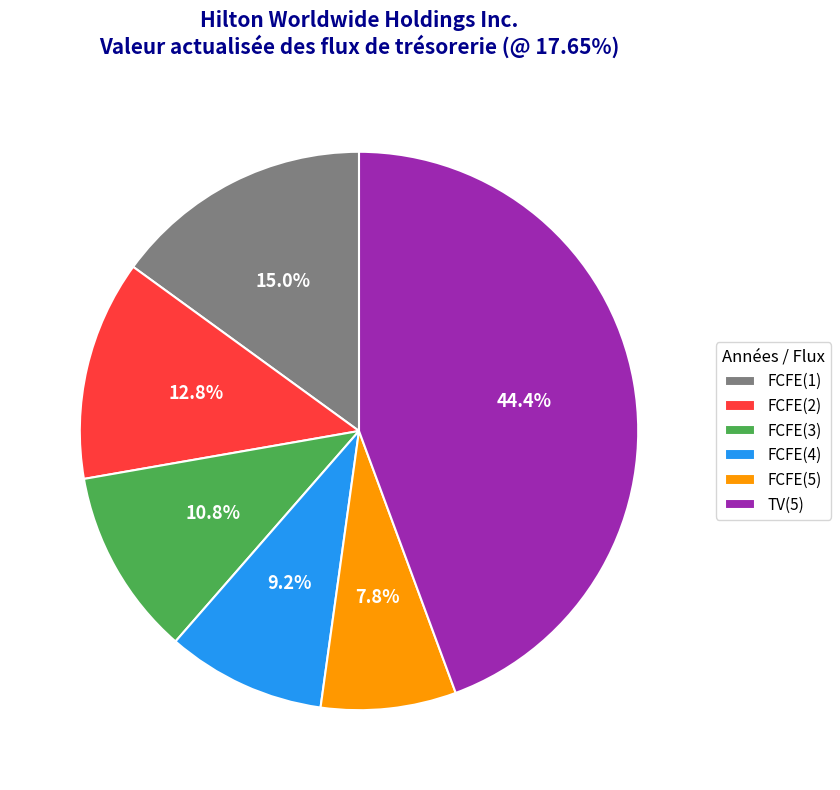

Is it true that FCFE(4) is 22% of the pie?

False